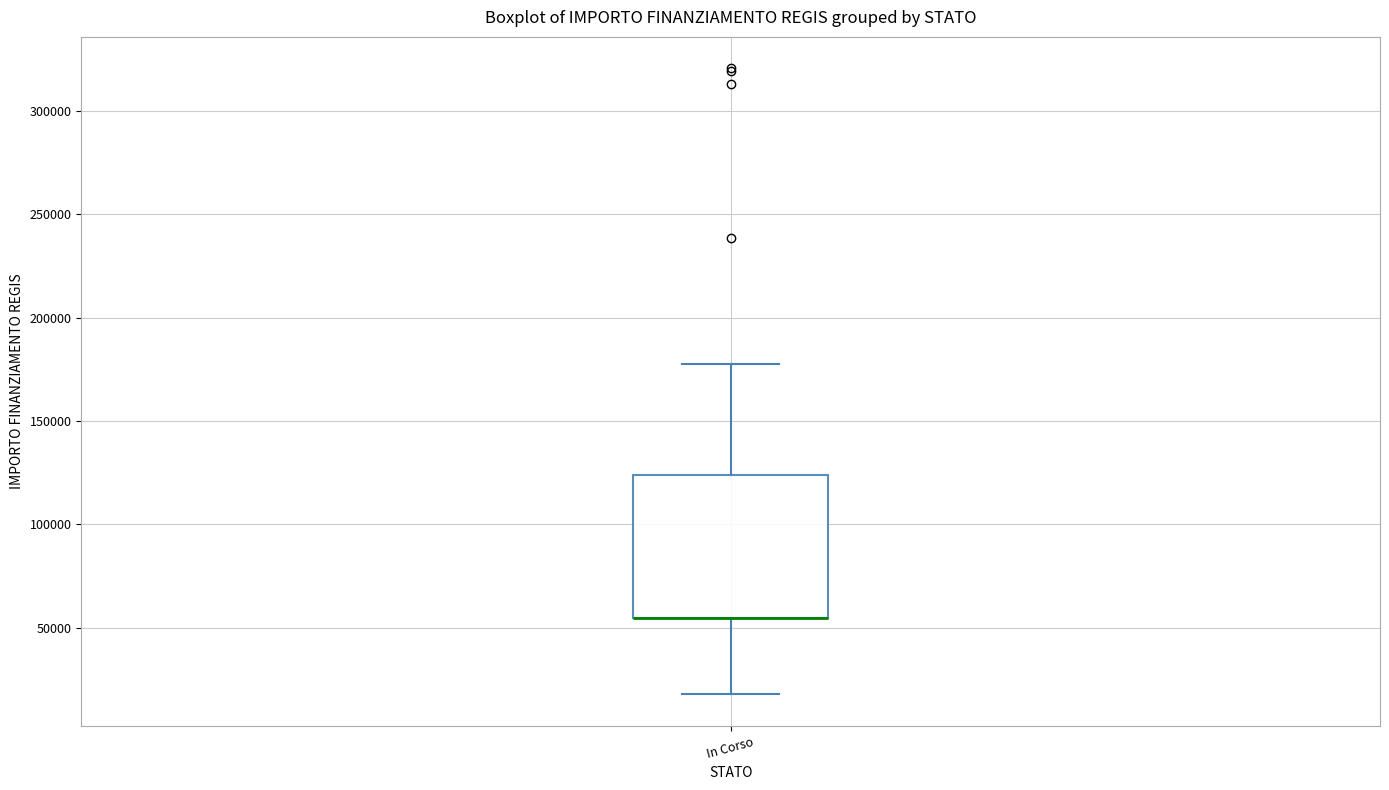

Where does the lower whisker of the box for In Corso end on the y-axis? The values are not printed on the chart, so give them approximately, as read against the axis.

20000